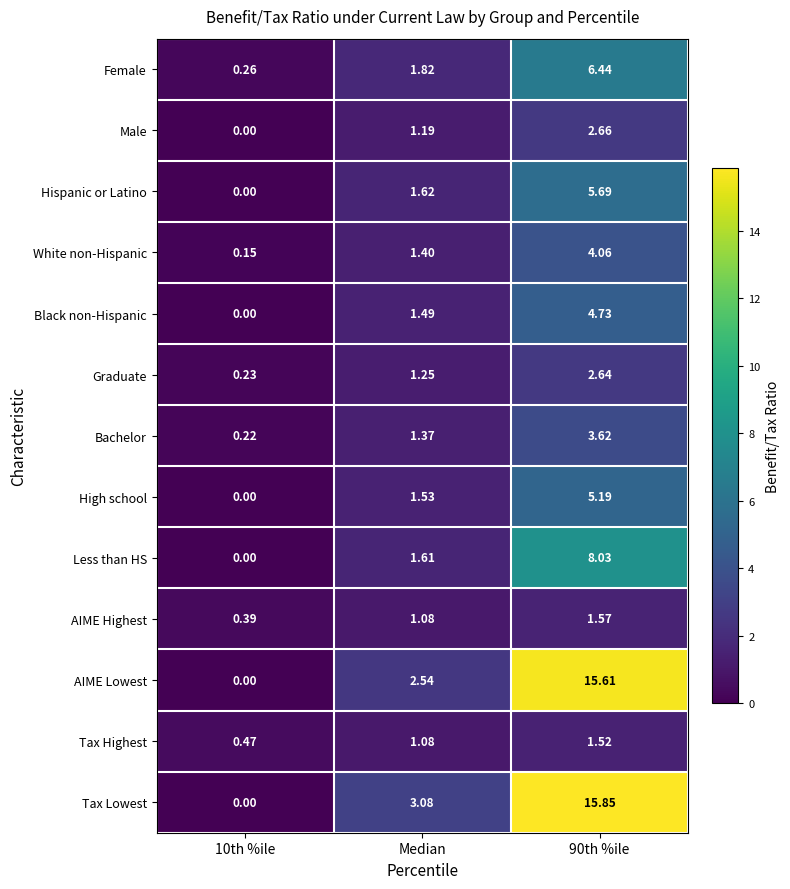

List the series in order of their peak value, lowest first.

Tax Highest, AIME Highest, Graduate, Male, Bachelor, White non-Hispanic, Black non-Hispanic, High school, Hispanic or Latino, Female, Less than HS, AIME Lowest, Tax Lowest